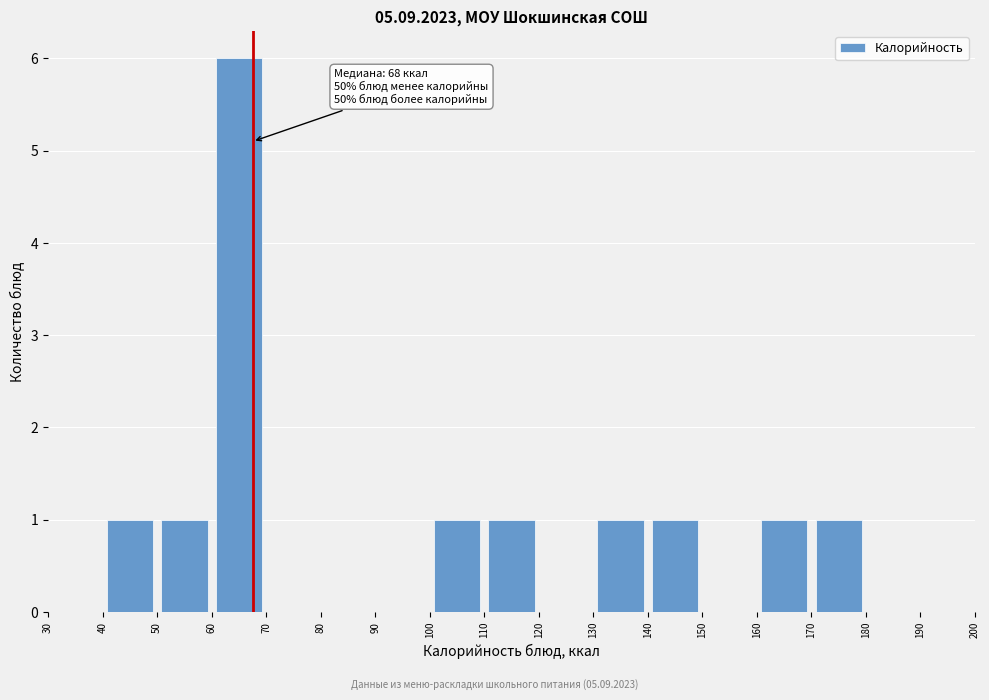

Over which range of the x-axis is the bar tallest?

60 to 70